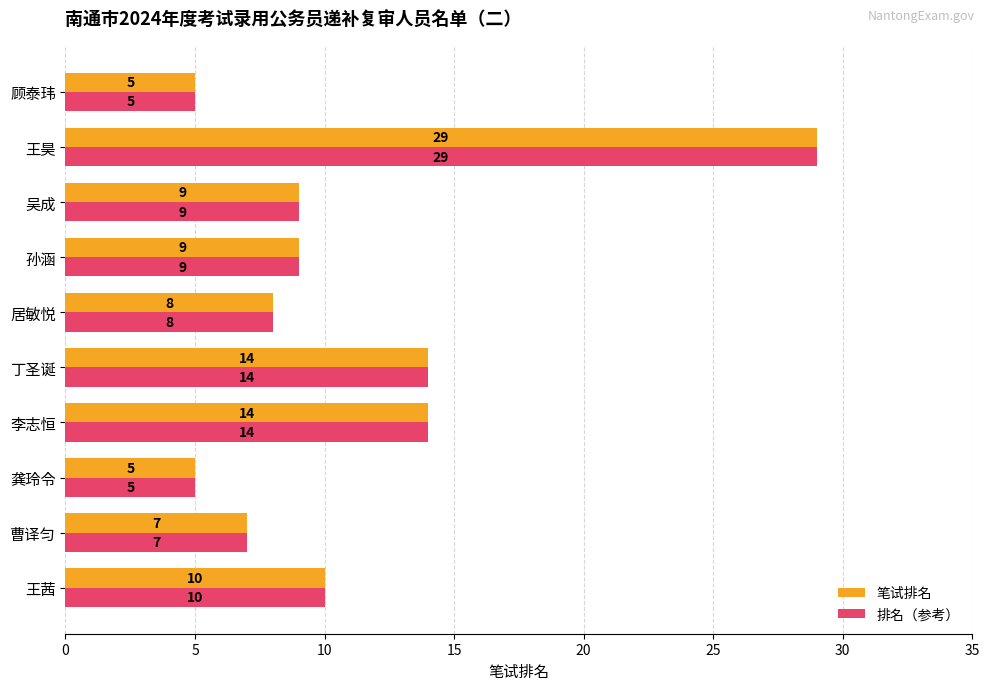

Count the number of data series in this chart.

2